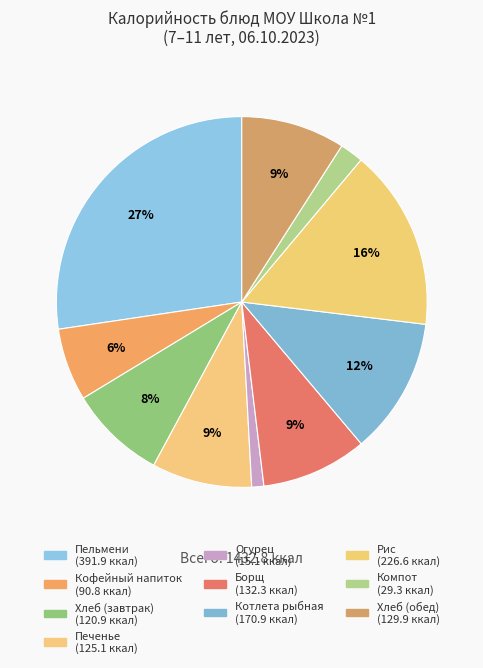

What is the change in value from Пельмени to Котлета рыбная?

-221.0